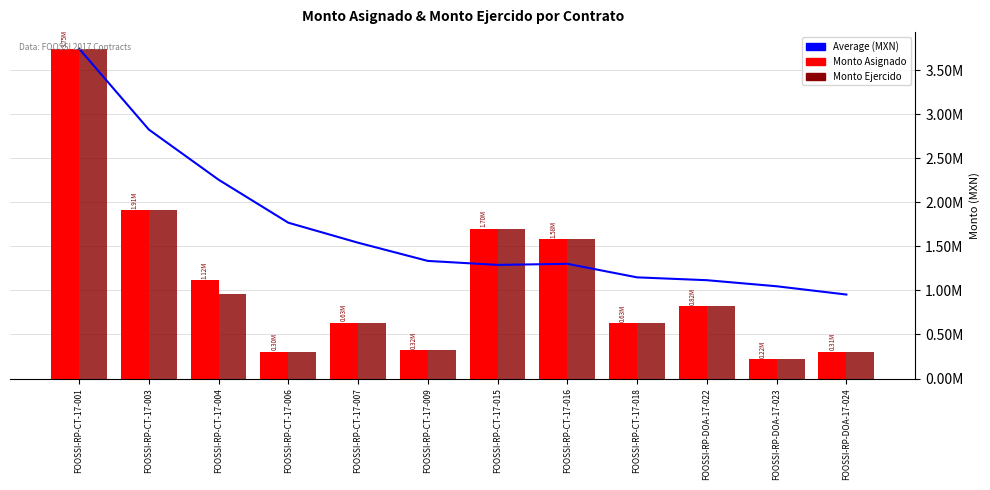

Rank the series by their maximum value, from highest to lowest.

Average (MXN), Monto Asignado, Monto Ejercido